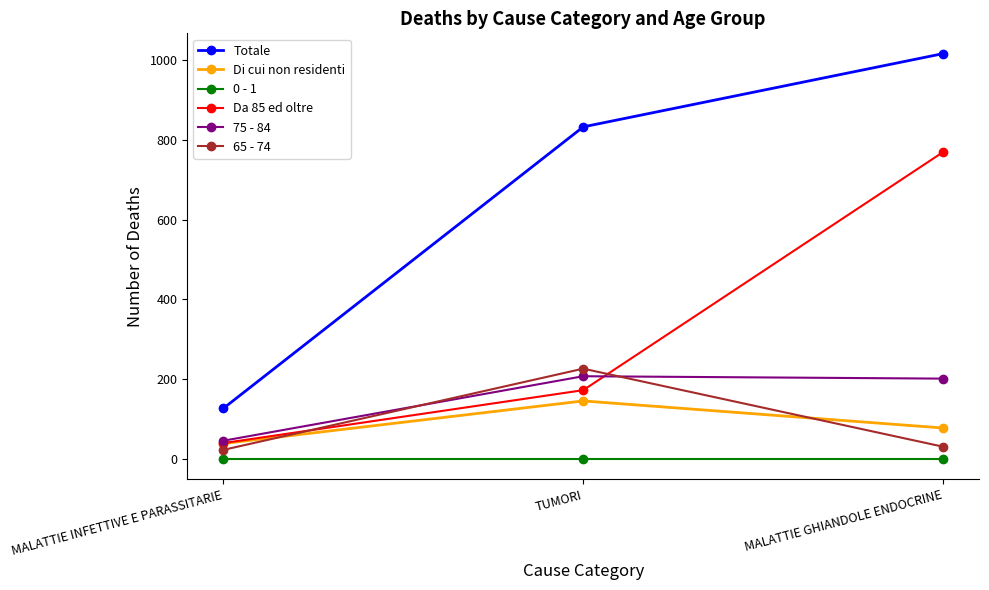

At which label is 65 - 74 closest to 124?

MALATTIE GHIANDOLE ENDOCRINE